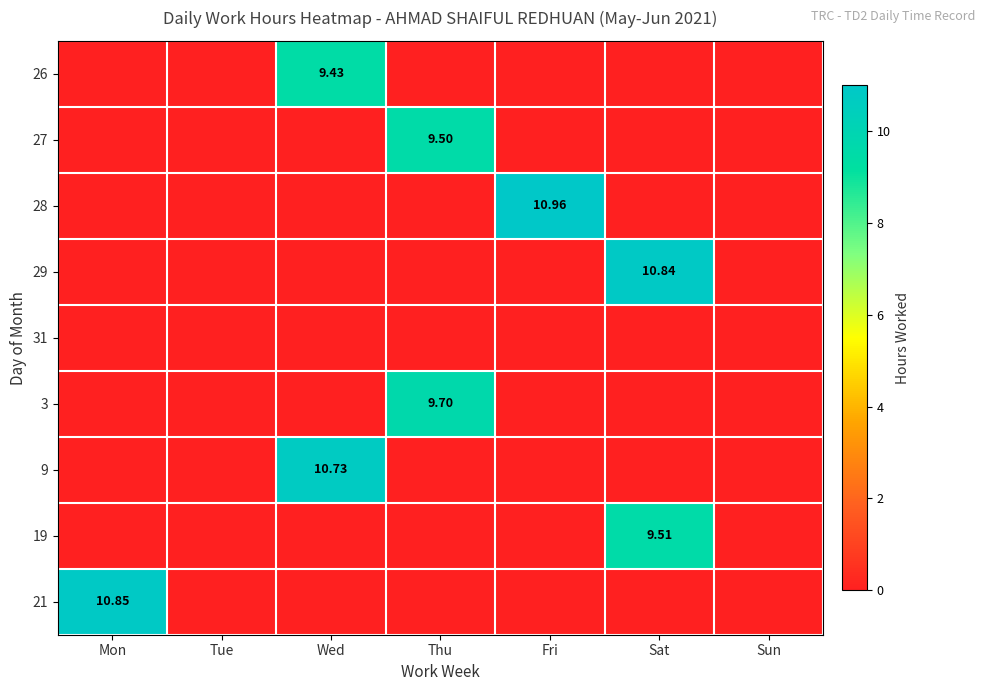

Which label corresponds to the smallest value in the chart?

Mon